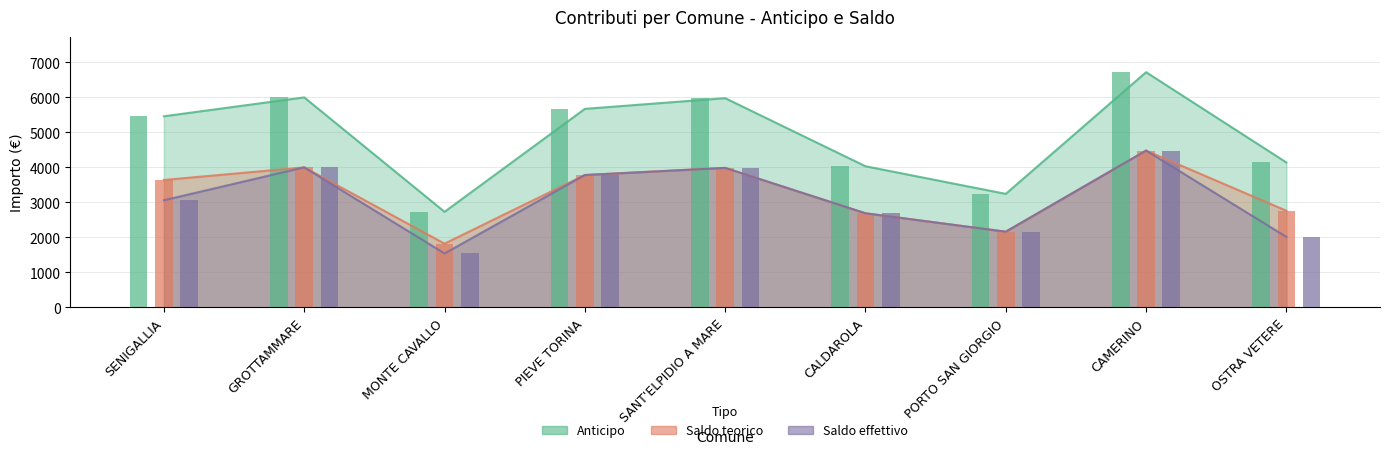

At which label does Anticipo reach its minimum?

MONTE CAVALLO